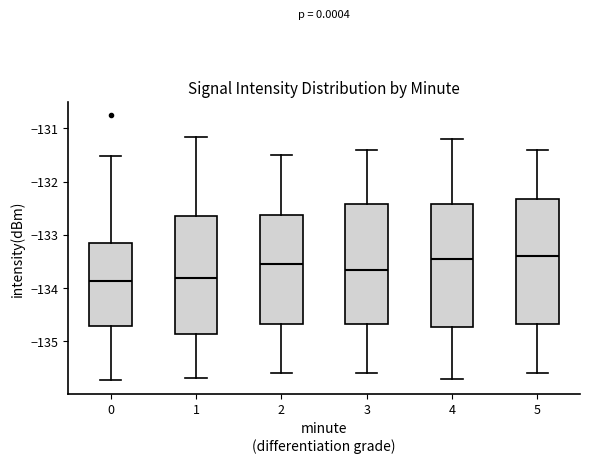

Reading left to right, transcribe this box plot: for each box, give where its median line is, the range the box spans, and where its two whiskers end, as read against the y-axis. The values are not printed on the chart, so give them approximately, as read against the axis.

0: median -133.9, box -134.7 to -133.1, whiskers -135.7 to -131.5
1: median -133.8, box -134.9 to -132.6, whiskers -135.7 to -131.2
2: median -133.5, box -134.7 to -132.6, whiskers -135.6 to -131.5
3: median -133.6, box -134.7 to -132.4, whiskers -135.6 to -131.4
4: median -133.4, box -134.7 to -132.4, whiskers -135.7 to -131.2
5: median -133.4, box -134.7 to -132.3, whiskers -135.6 to -131.4